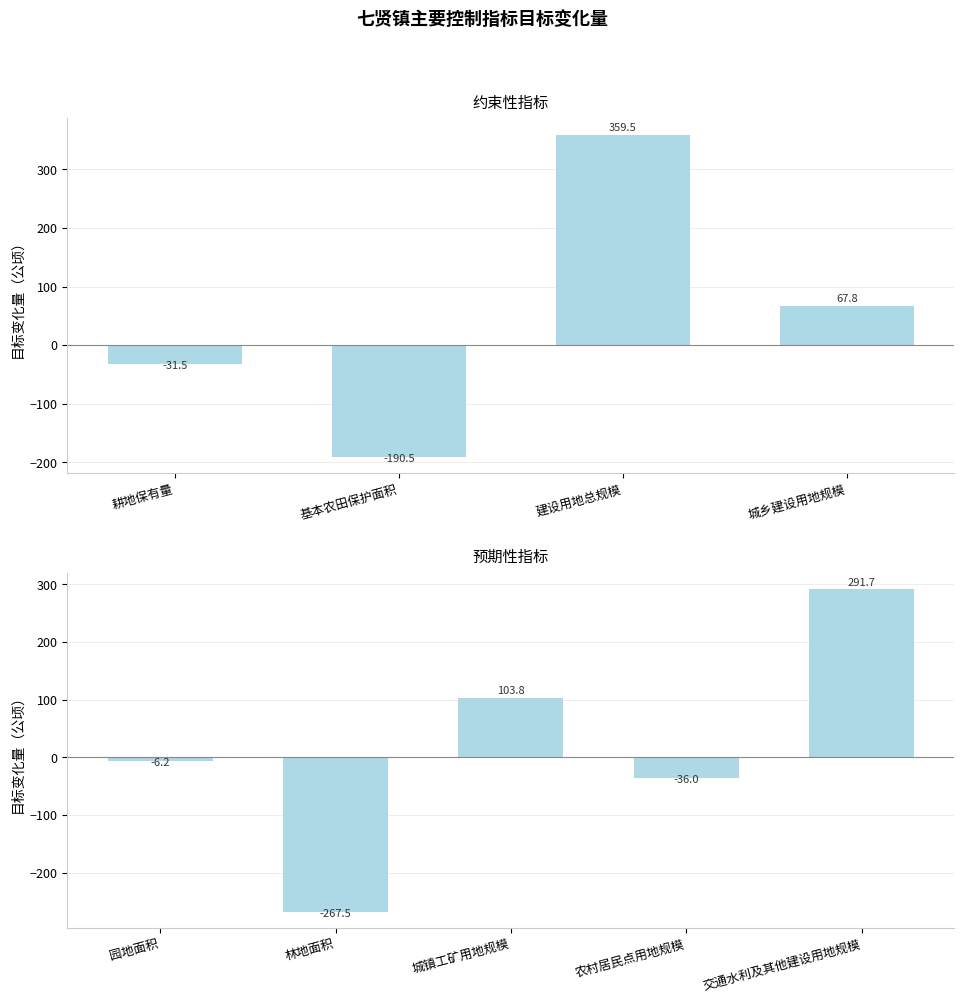

Is it true that the value at 林地面积 is -267.5?

True